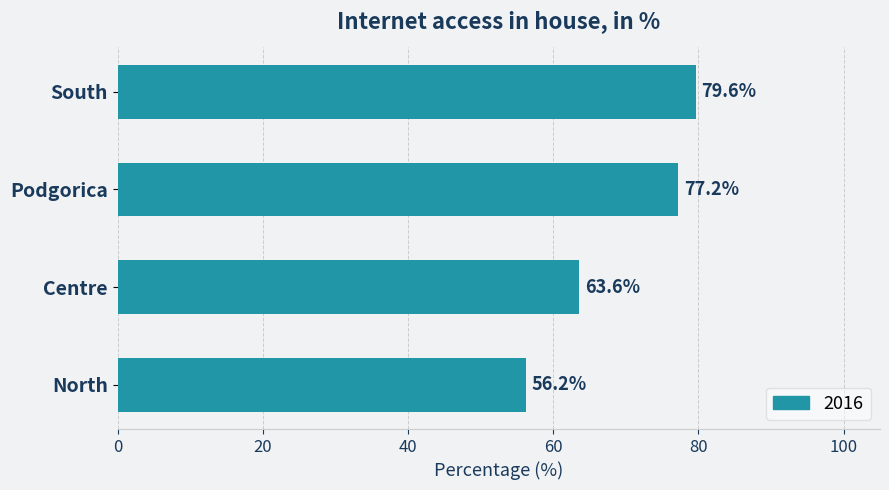

How many data points are above 77?

2